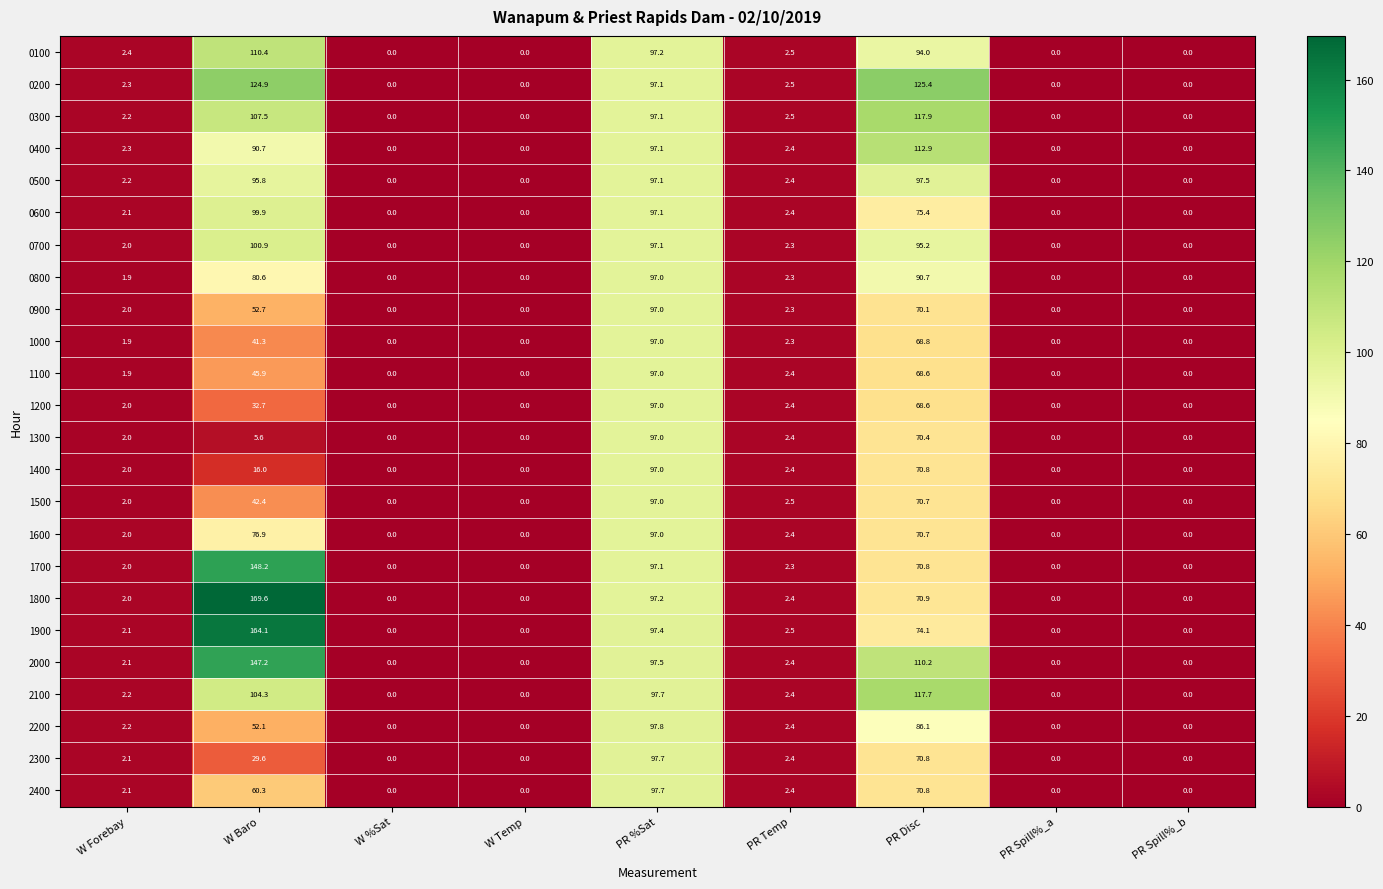

What is the maximum value for 2300?

97.7